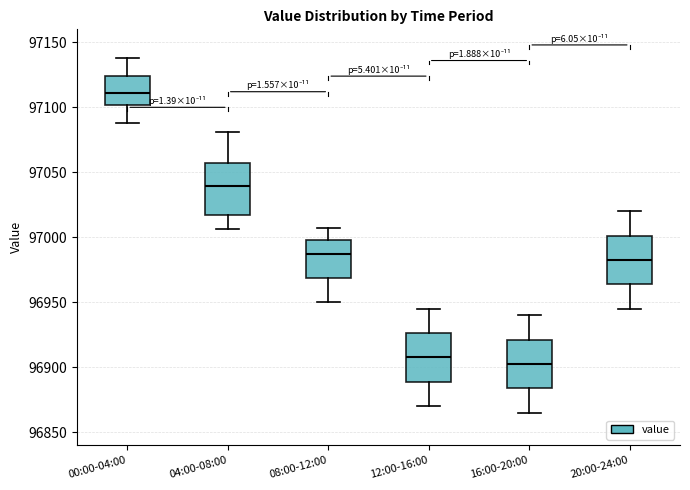

Which box's median line is the highest?

00:00-04:00